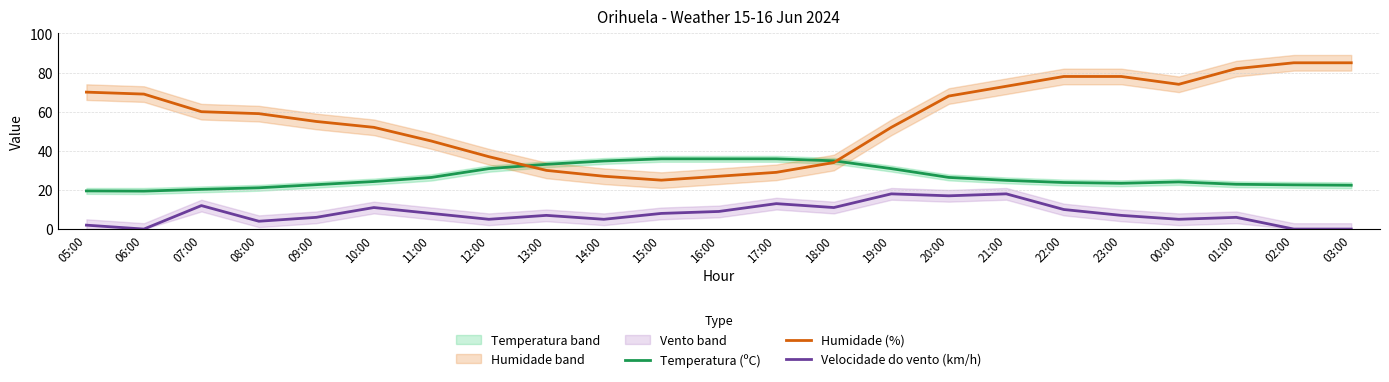

What is the label of the 2nd point from the left?

06:00